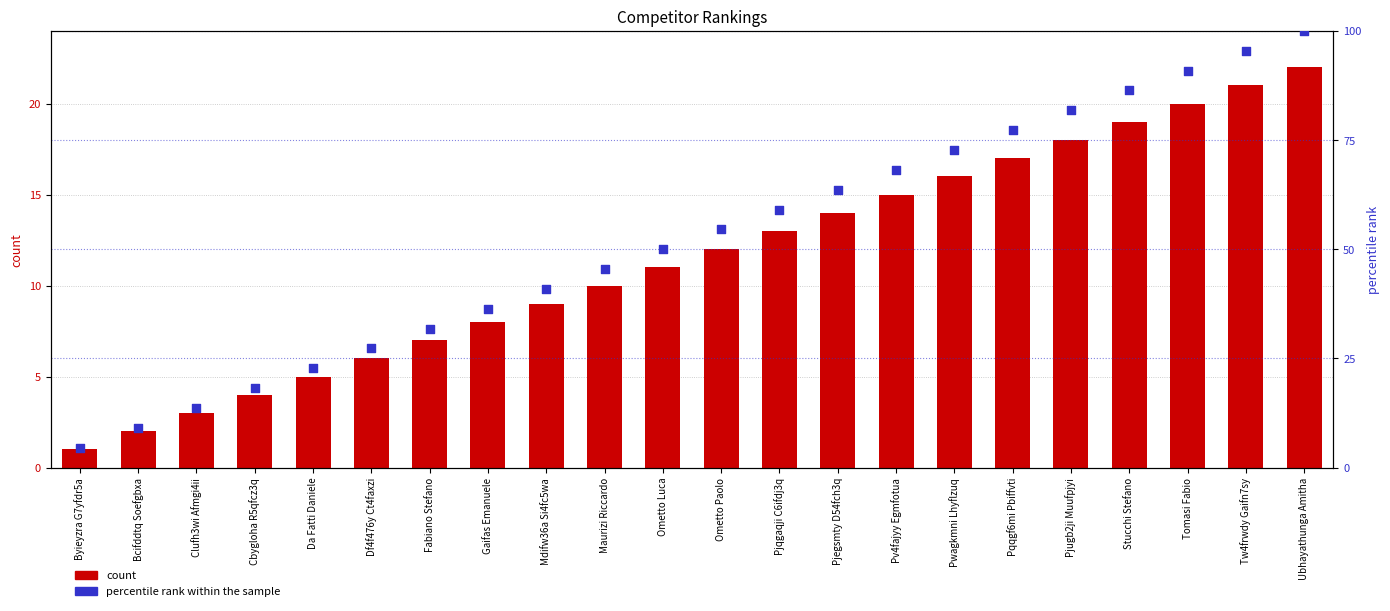

Which series has the largest total across all categories?

percentile rank